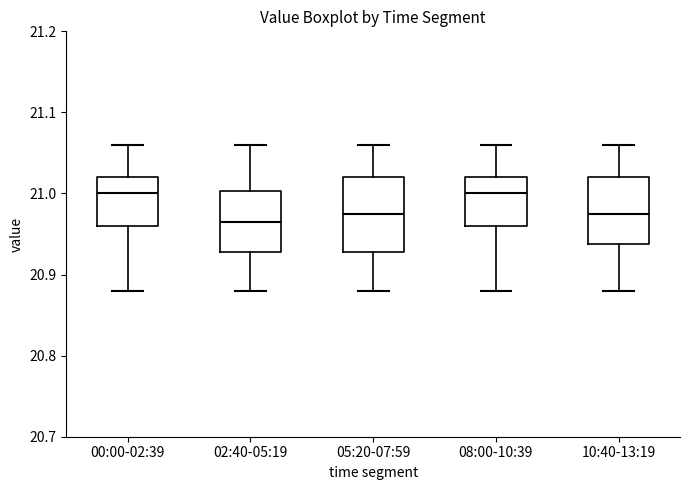

Reading left to right, transcribe this box plot: for each box, give where its median line is, the range the box spans, and where its two whiskers end, as read against the y-axis. The values are not printed on the chart, so give them approximately, as read against the axis.

00:00-02:39: median 21.00, box 20.96 to 21.02, whiskers 20.88 to 21.06
02:40-05:19: median 20.97, box 20.93 to 21.00, whiskers 20.88 to 21.06
05:20-07:59: median 20.98, box 20.93 to 21.02, whiskers 20.88 to 21.06
08:00-10:39: median 21.00, box 20.96 to 21.02, whiskers 20.88 to 21.06
10:40-13:19: median 20.98, box 20.94 to 21.02, whiskers 20.88 to 21.06